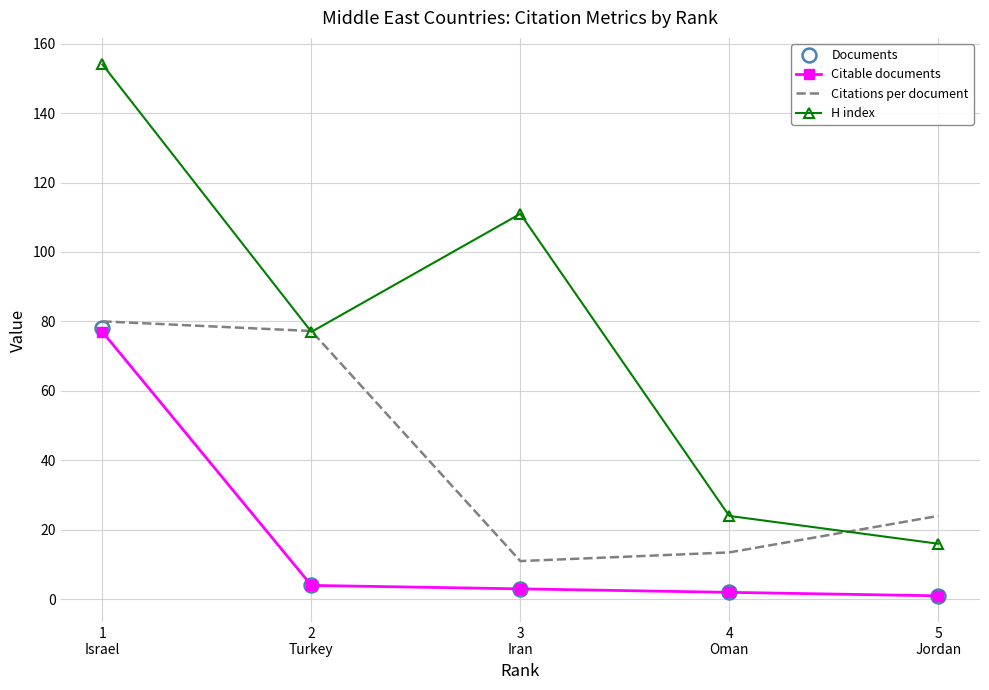

At which category does the chart reach its peak across all series?

1
Israel